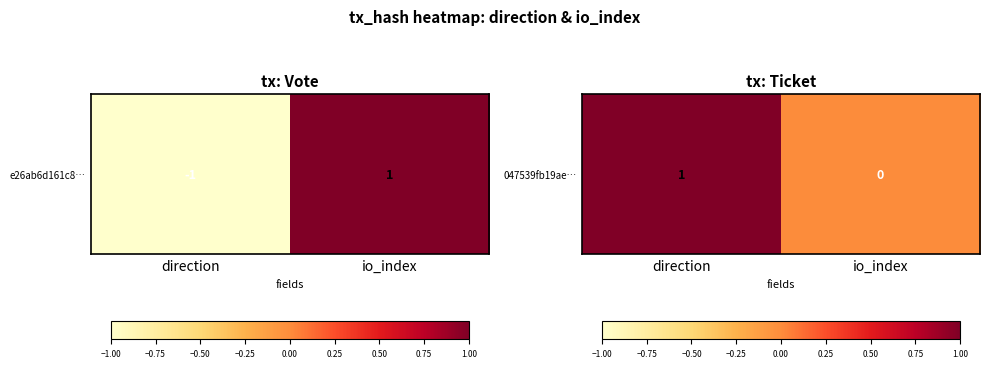

At which category does the chart reach its minimum across all series?

io_index